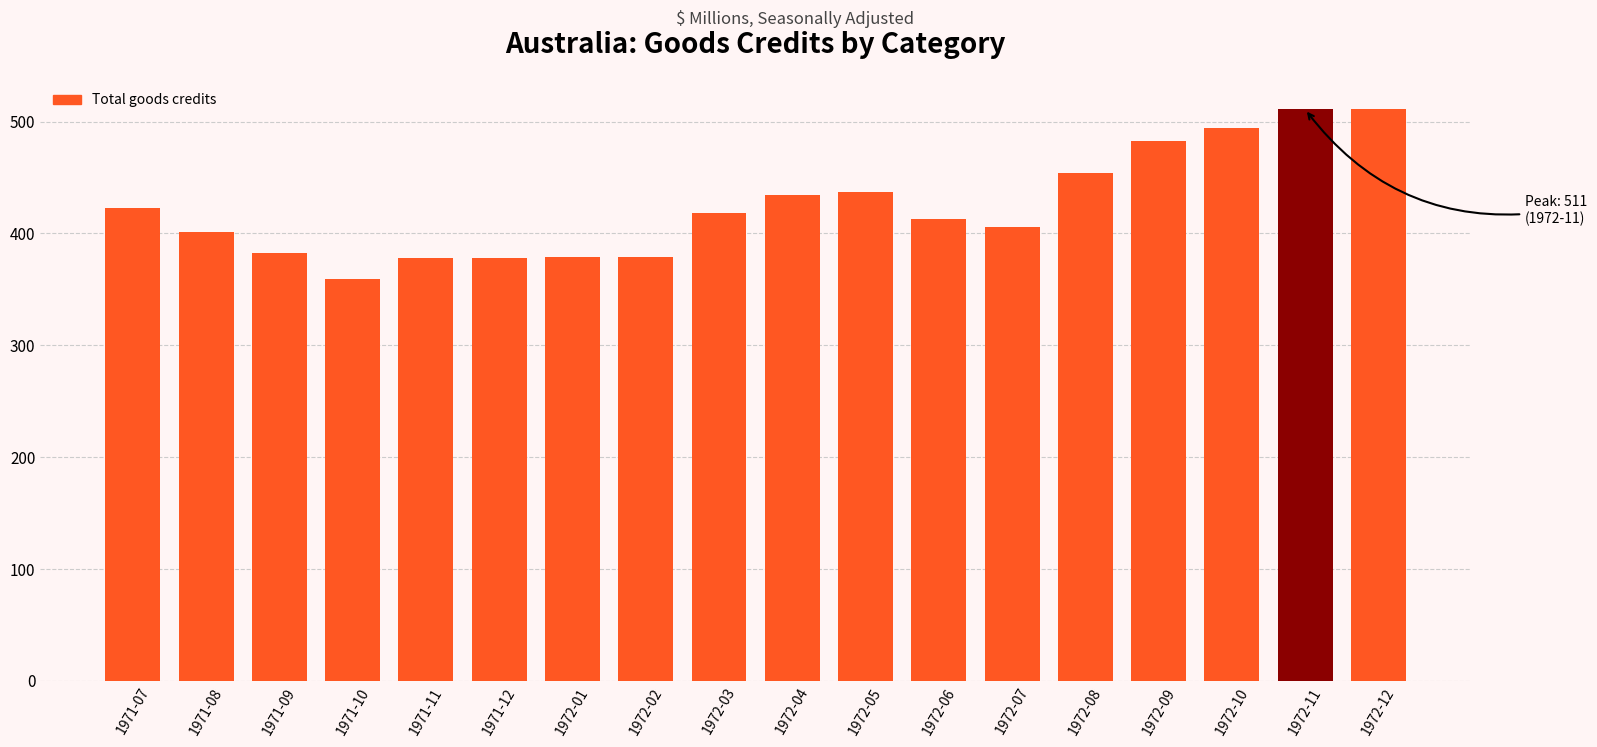

Is it true that the value at 1972-04 is 755?

False